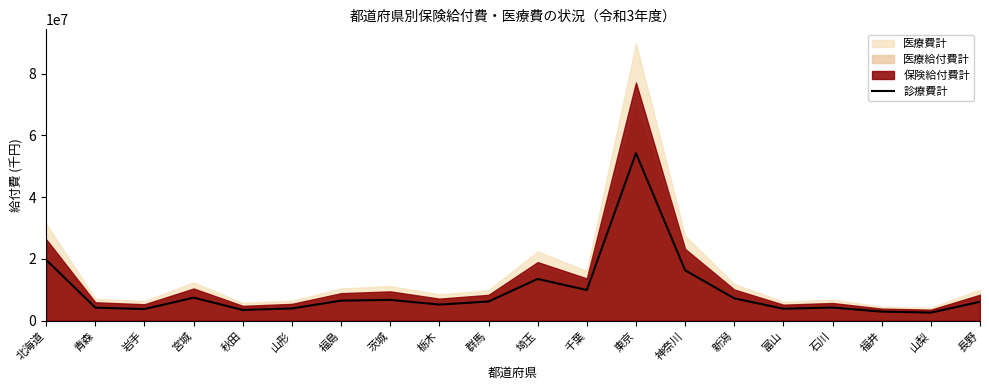

Which label corresponds to the largest value in the chart?

東京